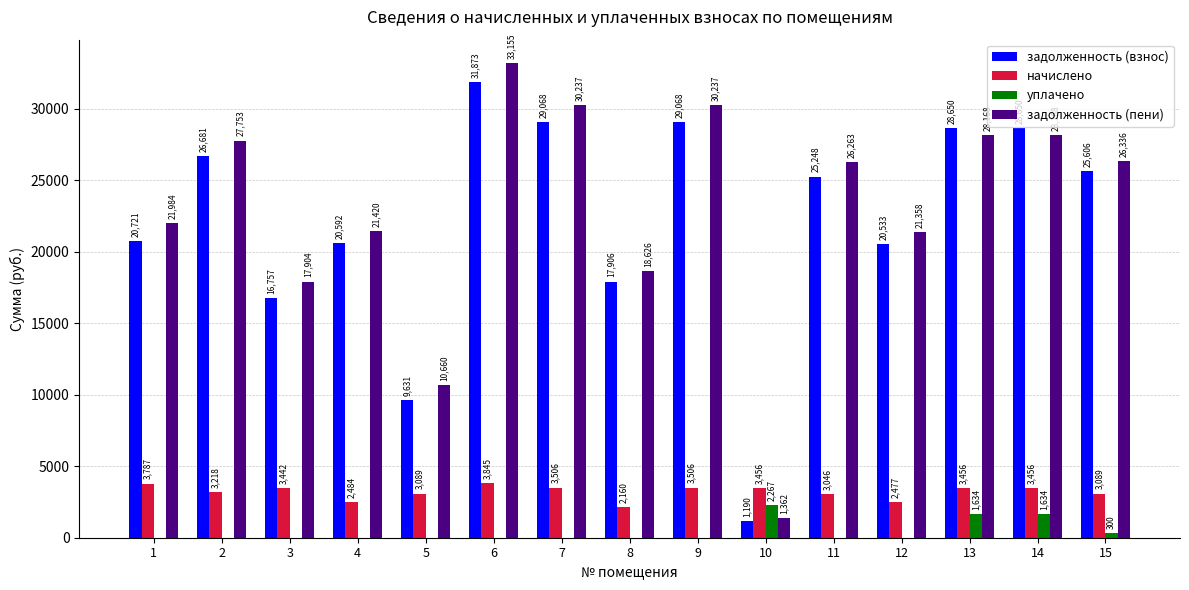

Which category has the highest value across all series?

6